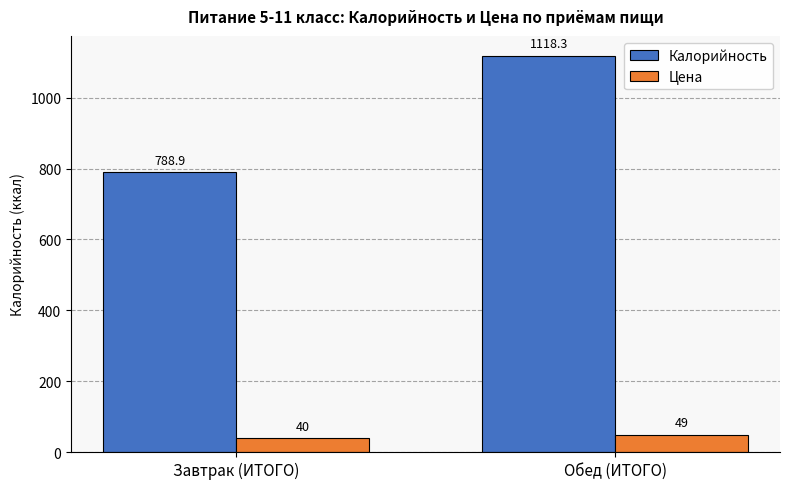

Is it true that Цена equals 40.0 at Завтрак (ИТОГО)?

True